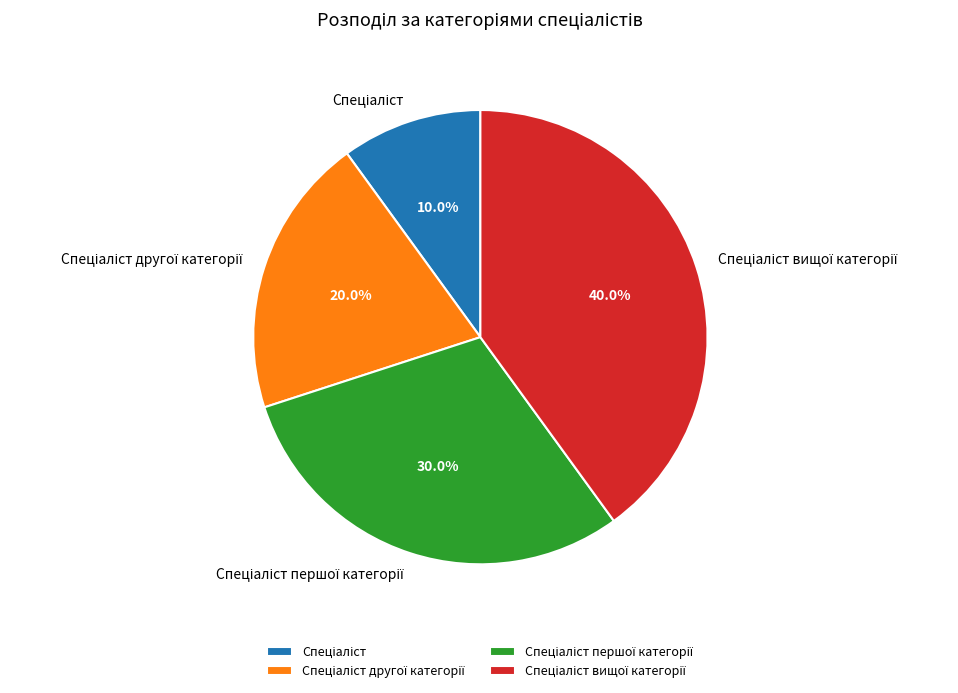

Does any single category account for the majority?

No